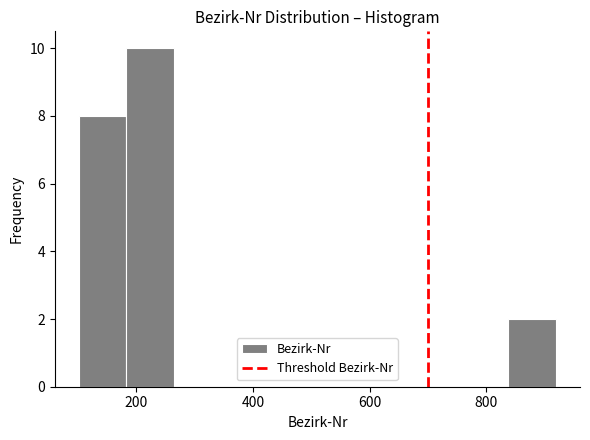

How tall is the bar that spans 840 to 920 on the x-axis? Neither the bar edges nor the heights are printed on the chart, so give them approximately, as read against the axes.

2